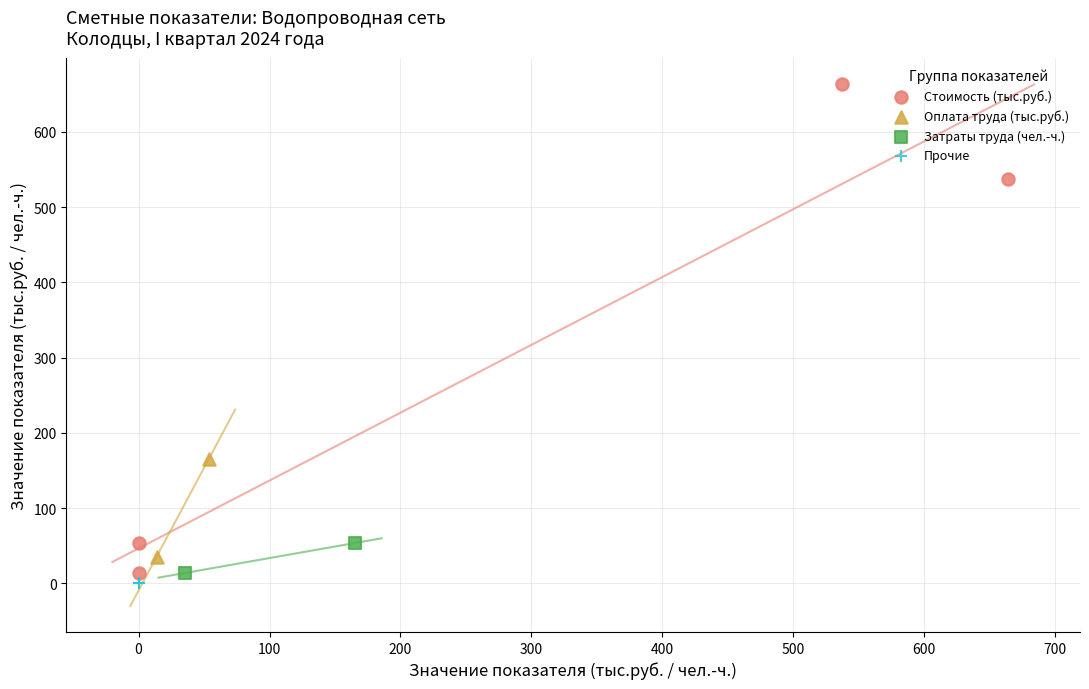

What are all the series names shown in the legend?

Стоимость (тыс.руб.), Оплата труда (тыс.руб.), Затраты труда (чел.-ч.), Прочие